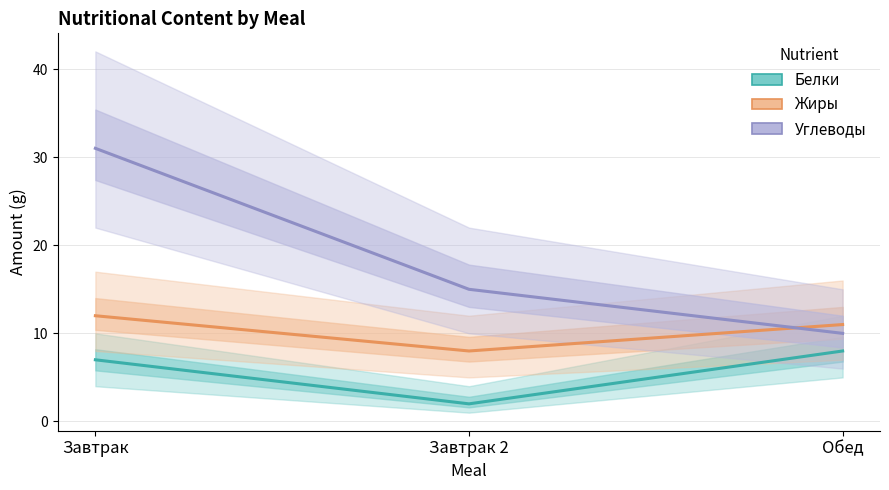

Where is Углеводы nearest to the value 20?

Завтрак 2